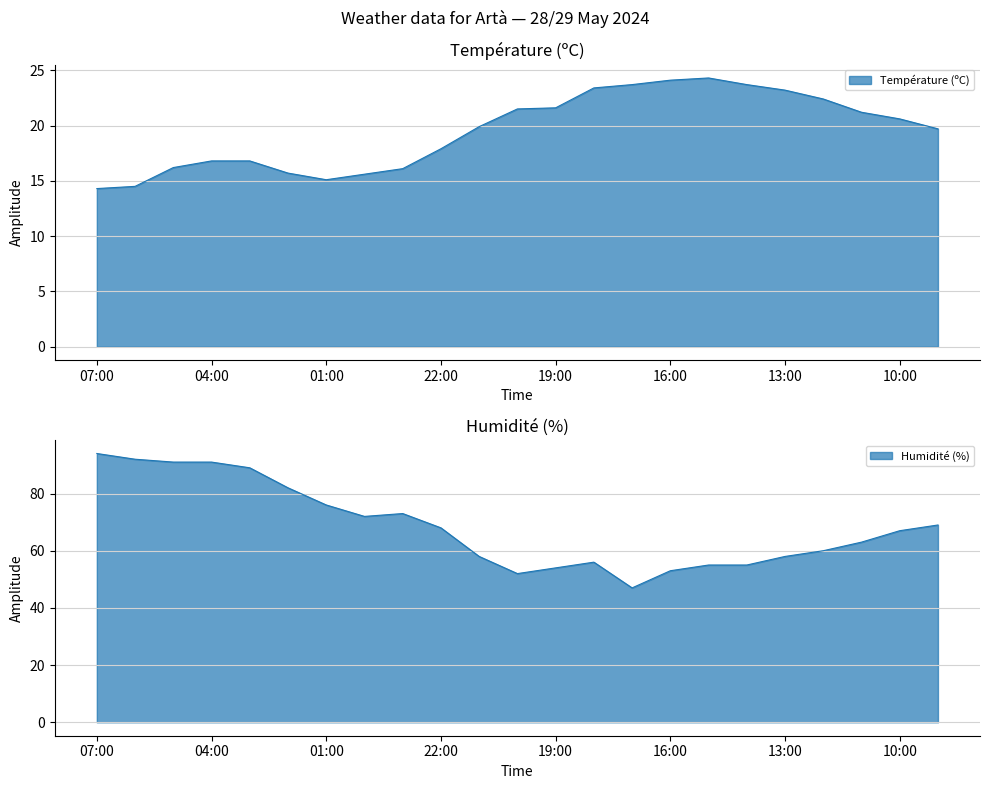

What is the maximum value shown in the chart?

94.0